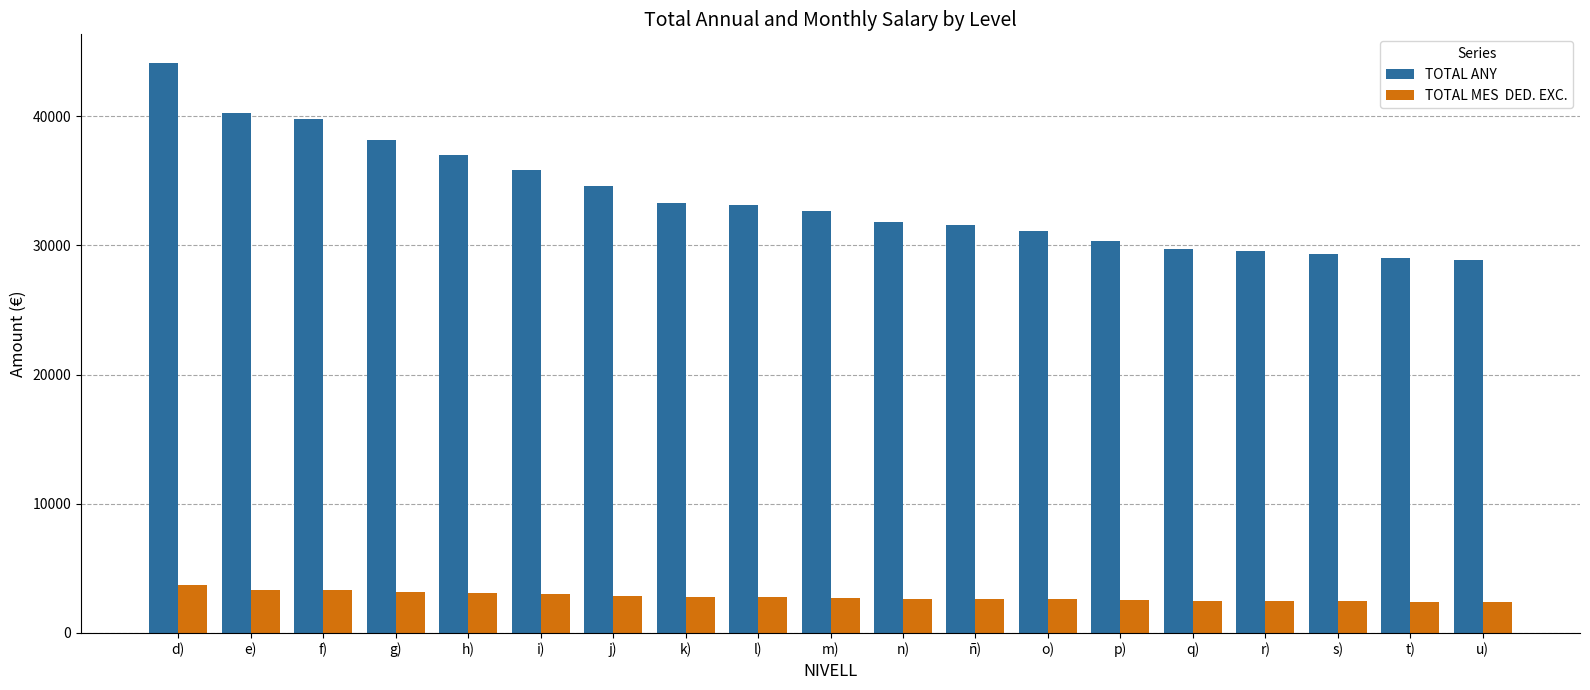

What is the difference between the highest and lowest values at n)?

29151.5